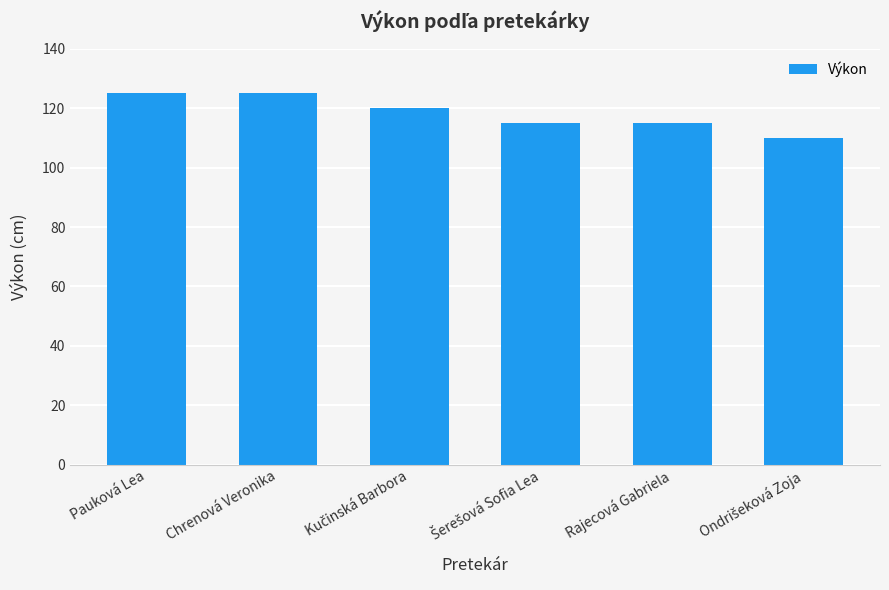

What is the difference between the maximum and minimum values?

15